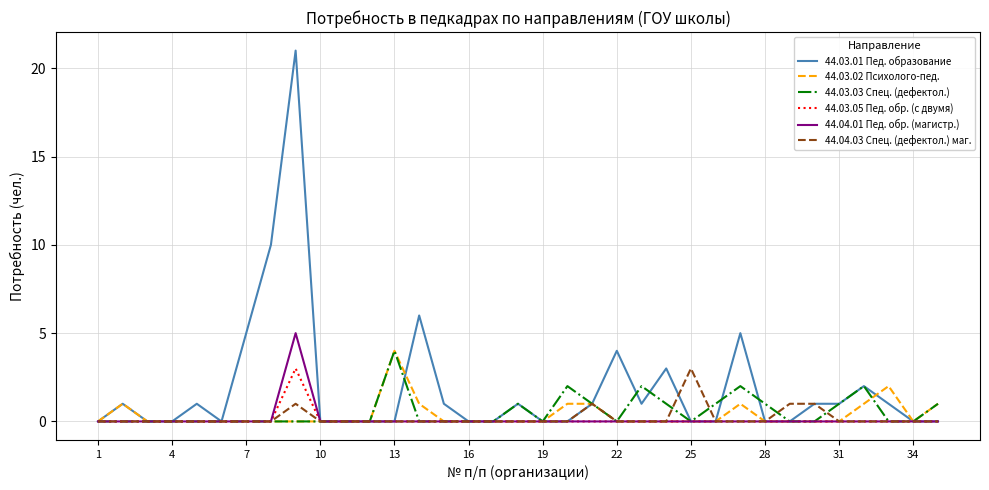

Which series has the largest range (max minus min)?

44.03.01 Пед. образование